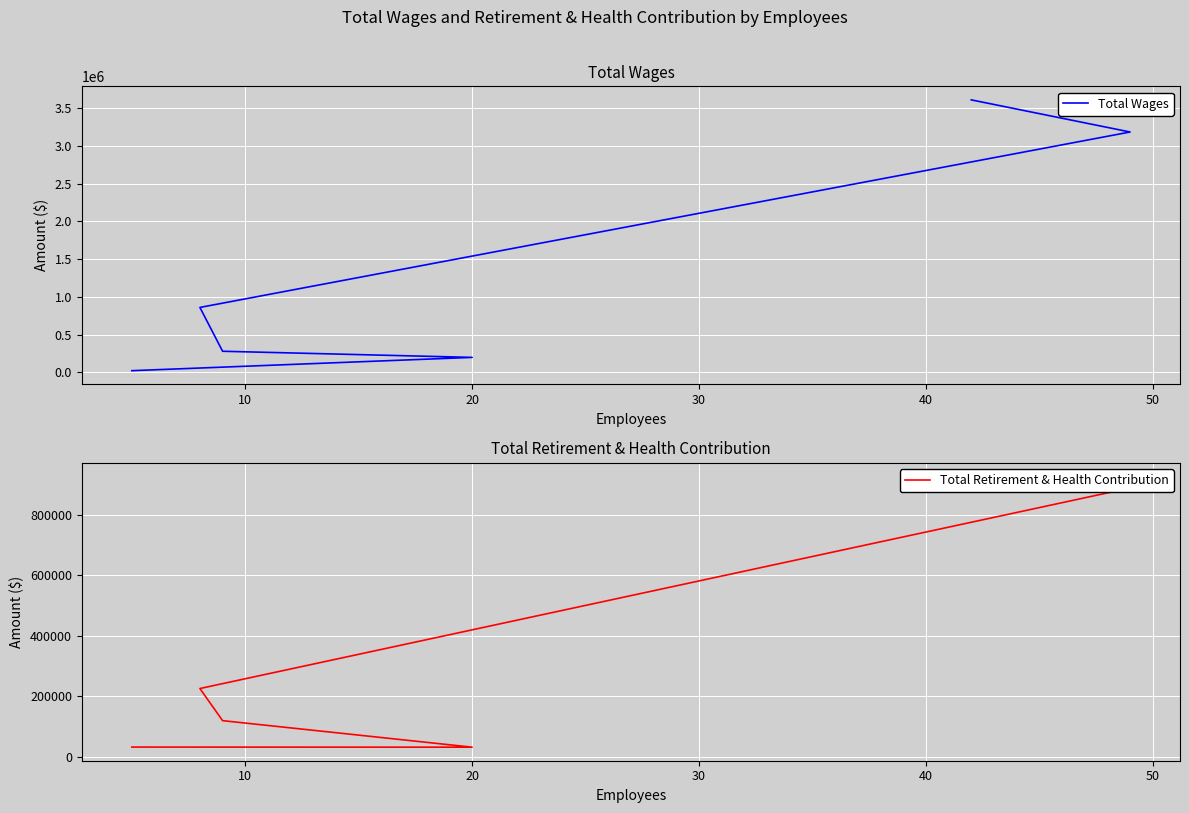

What is the spread (max minus min) of values at 30?

160745